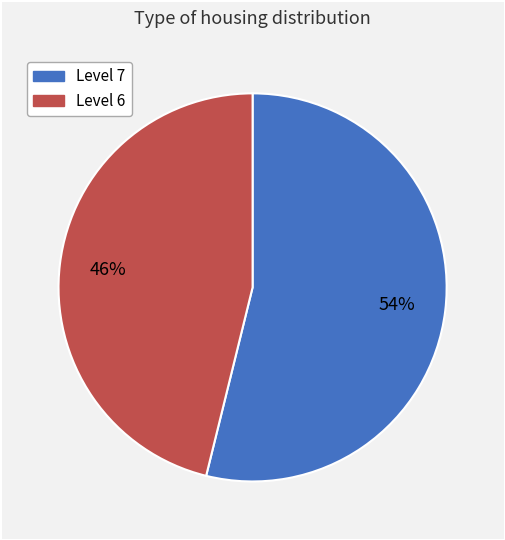

To the nearest percent, what is the difference between the largest and smallest slice percentages?

8%